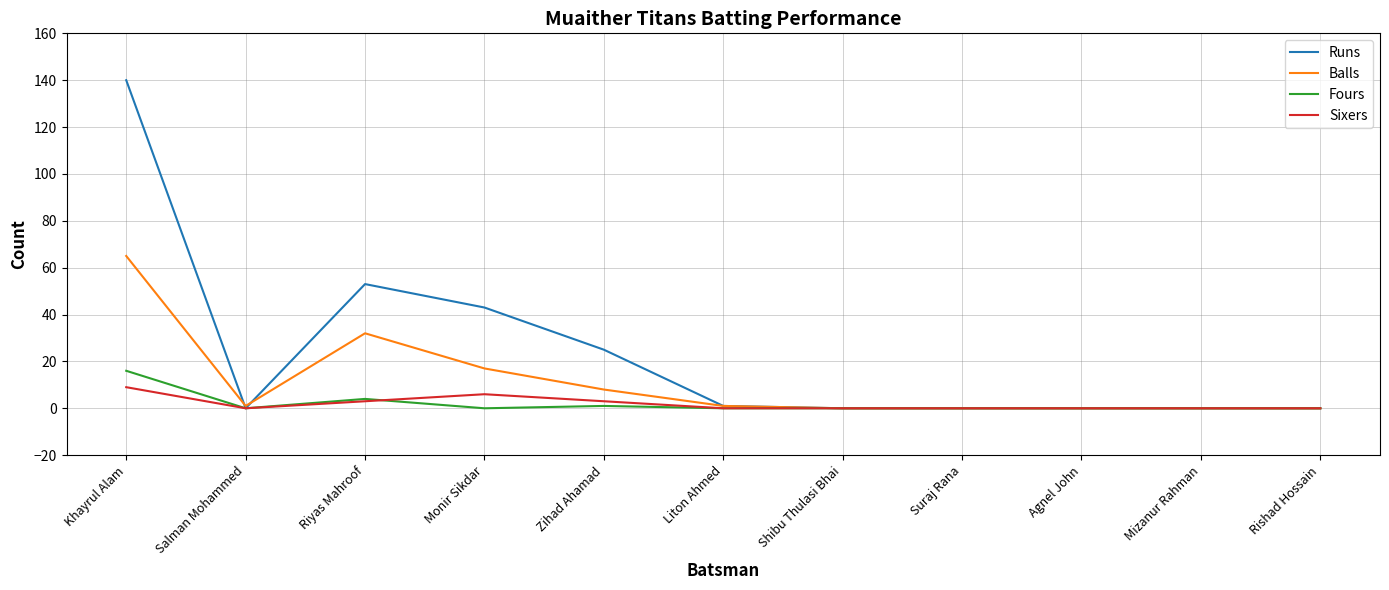

What position from the left is Monir Sikdar?

4